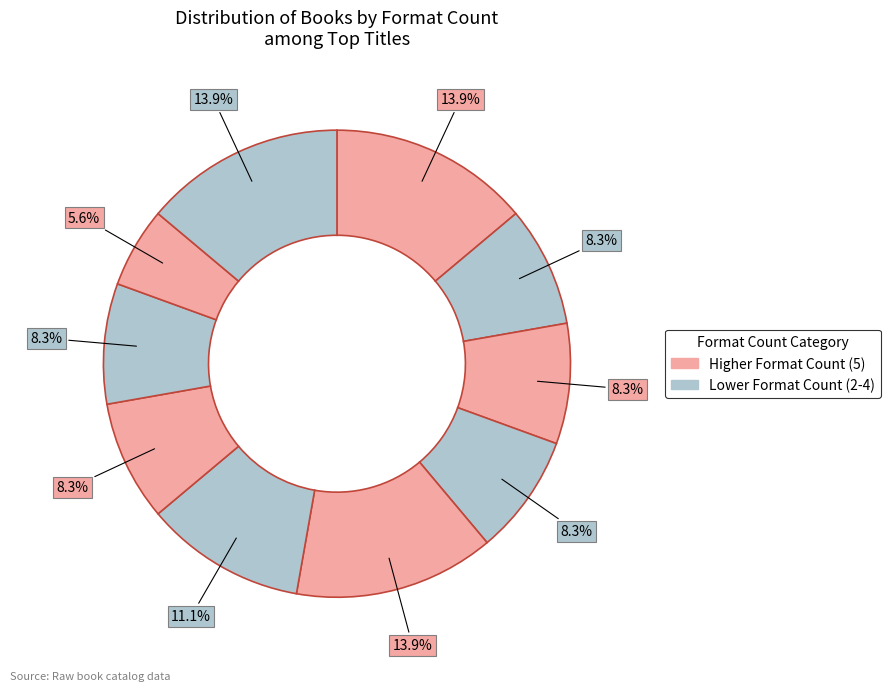

To the nearest percent, what is the difference between the largest and smallest slice percentages?

8%